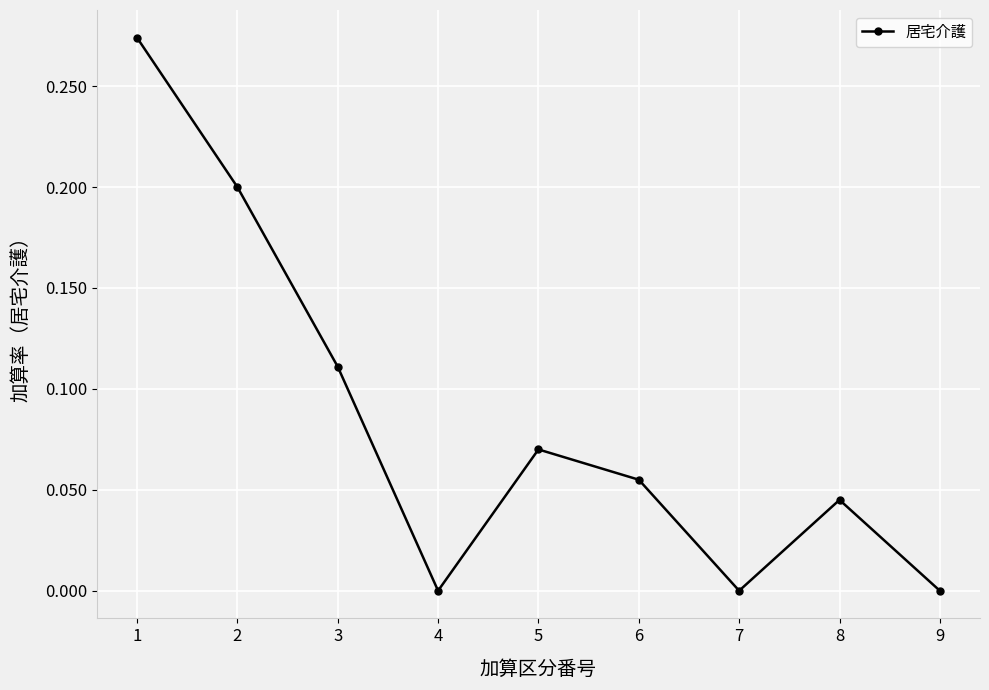

True or false: there are more than 1 points higher than both neighbors.

True